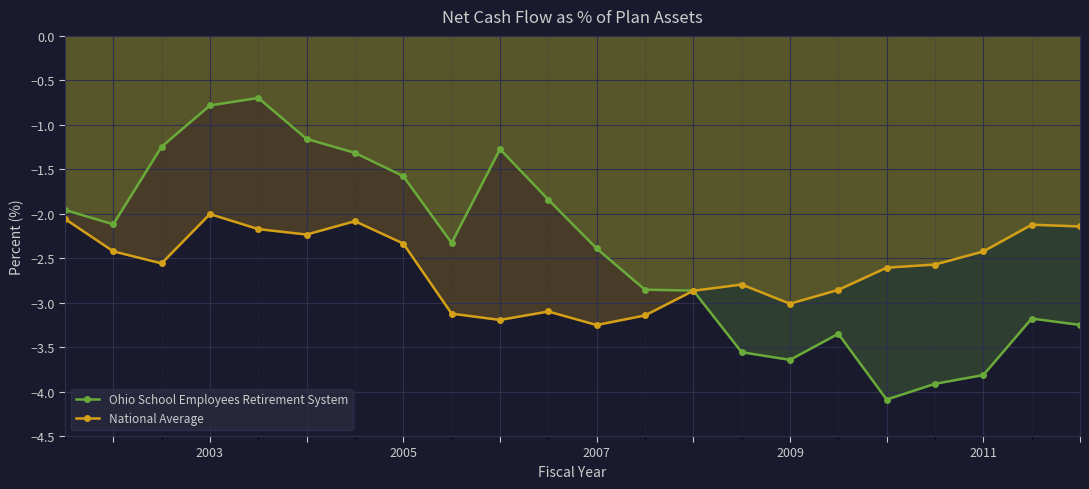

Reading left to right, extract all data points from this chart.

Ohio School Employees Retirement System: -2.0	-2.1	-1.2	-0.8	-0.7	-1.2	-1.3	-1.6	-2.3	-1.3	-1.8	-2.4	-2.9	-2.9	-3.6	-3.6	-3.4	-4.1	-3.9	-3.8	-3.2	-3.3
National Average: -2.1	-2.4	-2.6	-2.0	-2.2	-2.2	-2.1	-2.3	-3.1	-3.2	-3.1	-3.3	-3.1	-2.9	-2.8	-3.0	-2.9	-2.6	-2.6	-2.4	-2.1	-2.1